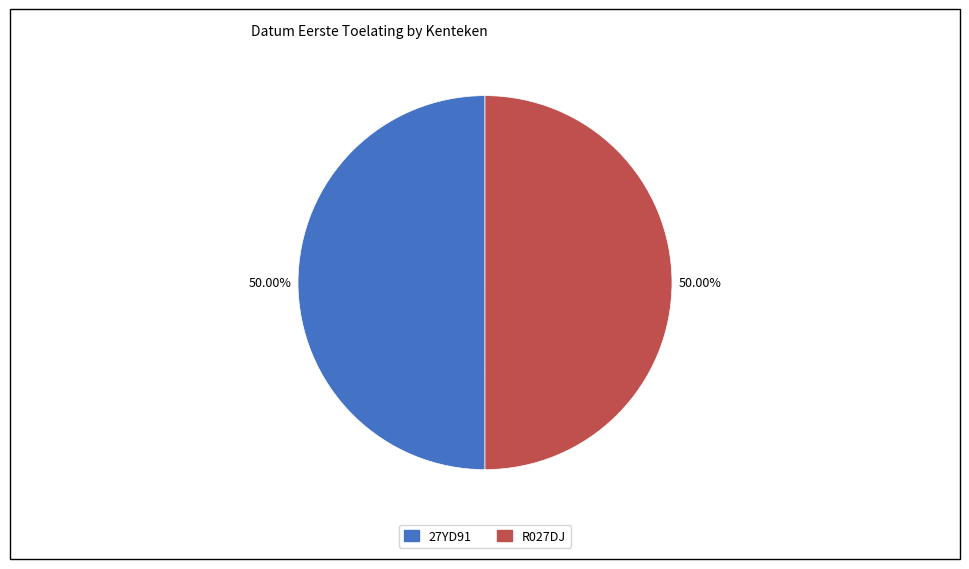

Approximately how many times larger is the value at R027DJ compared to 27YD91?

1.0